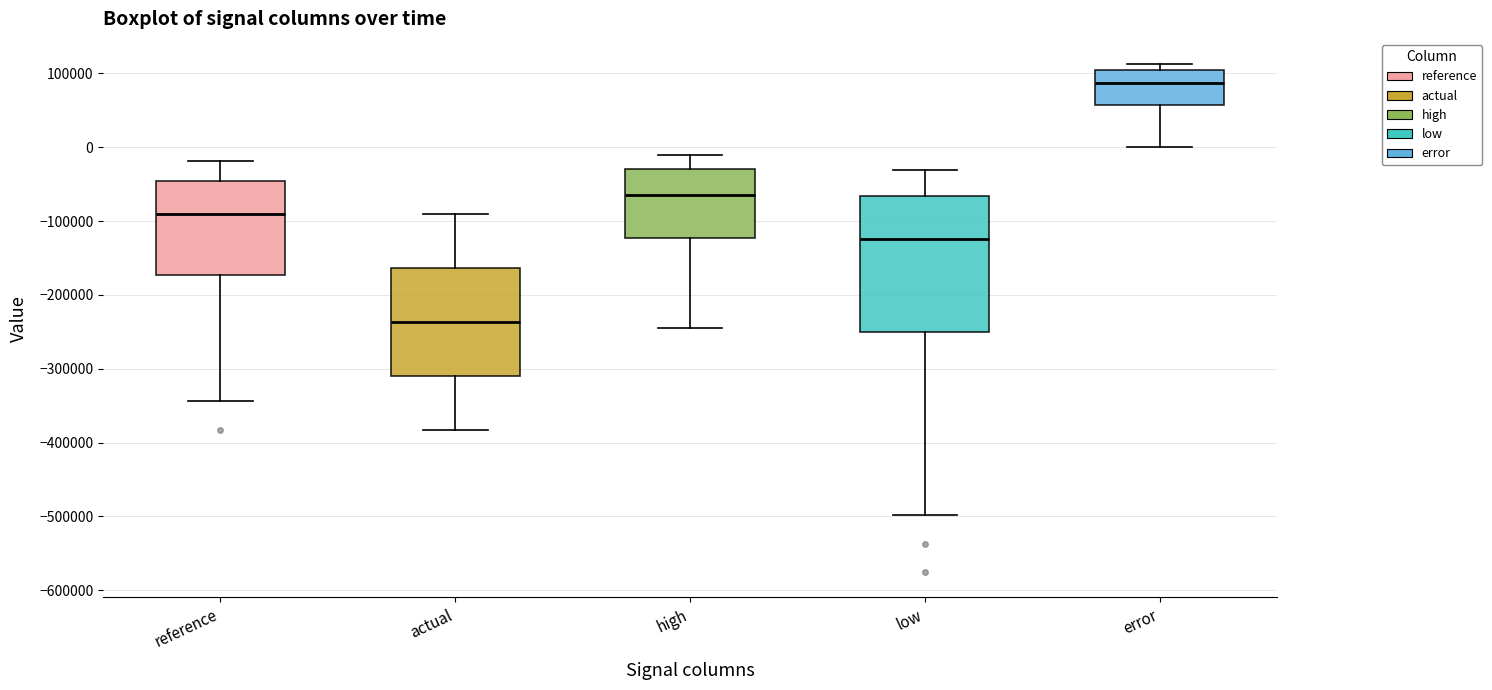

Reading left to right, transcribe this box plot: for each box, give where its median line is, the range the box spans, and where its two whiskers end, as read against the y-axis. The values are not printed on the chart, so give them approximately, as read against the axis.

reference: median -90000, box -170000 to -50000, whiskers -340000 to -20000
actual: median -240000, box -310000 to -160000, whiskers -380000 to -90000
high: median -60000, box -120000 to -30000, whiskers -250000 to -10000
low: median -120000, box -250000 to -70000, whiskers -500000 to -30000
error: median 90000, box 60000 to 110000, whiskers 0 to 110000 (just above the box's upper edge)